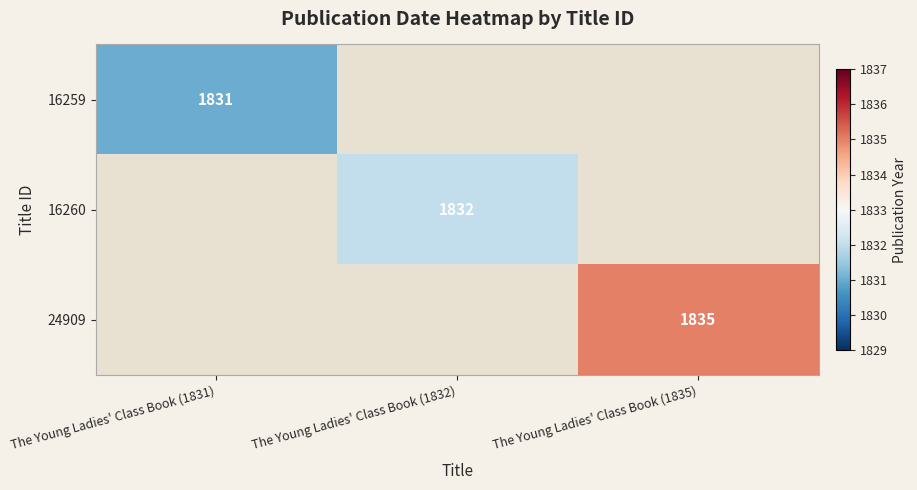

The 16260 series shows 1832 at The Young Ladies' Class Book (1832). True or false?

True